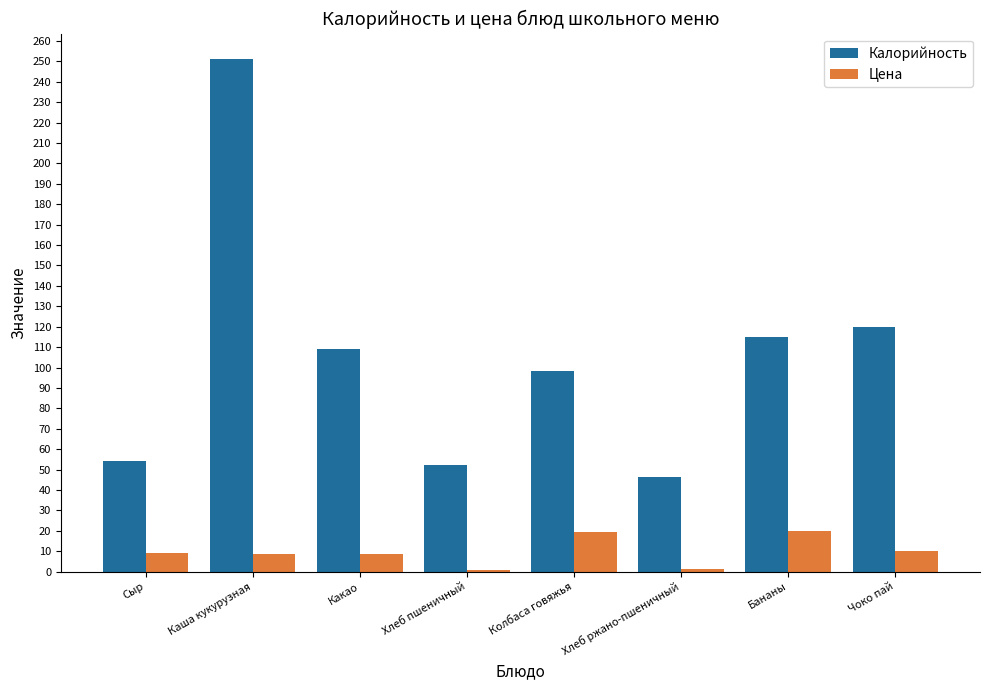

At which category is the sum across all series the highest?

Каша кукурузная